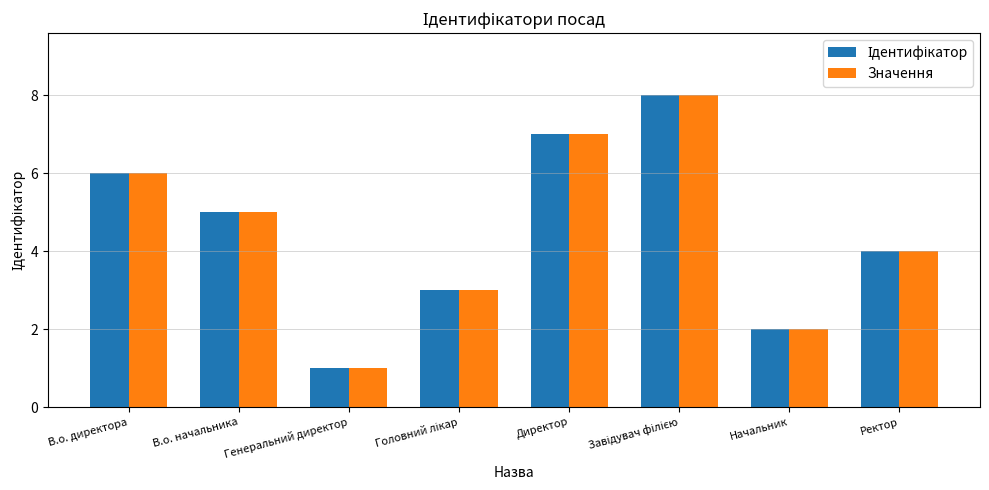

What is the difference between the maximum and minimum values in the Значення series?

7